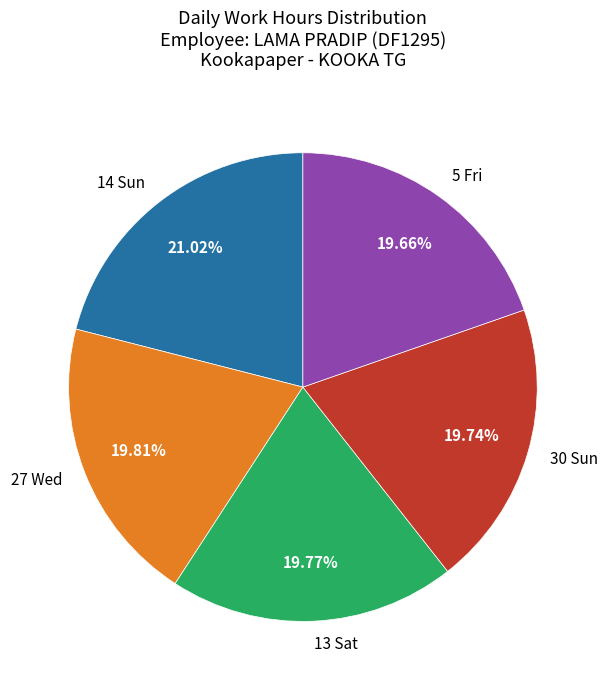

Which has a higher value, 13 Sat or 14 Sun?

14 Sun